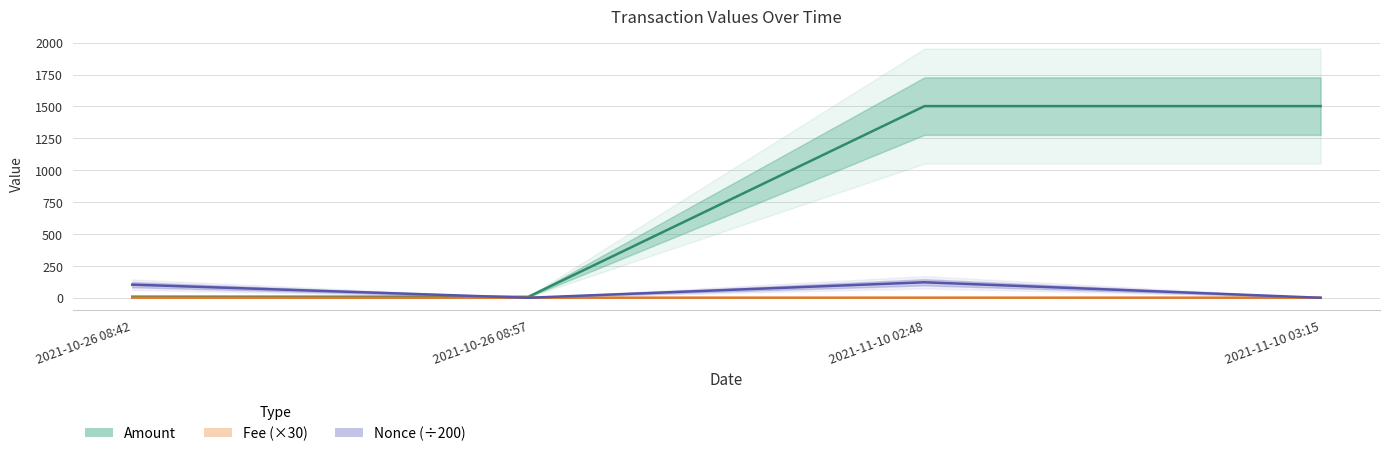

Which series has the largest range (max minus min)?

Amount